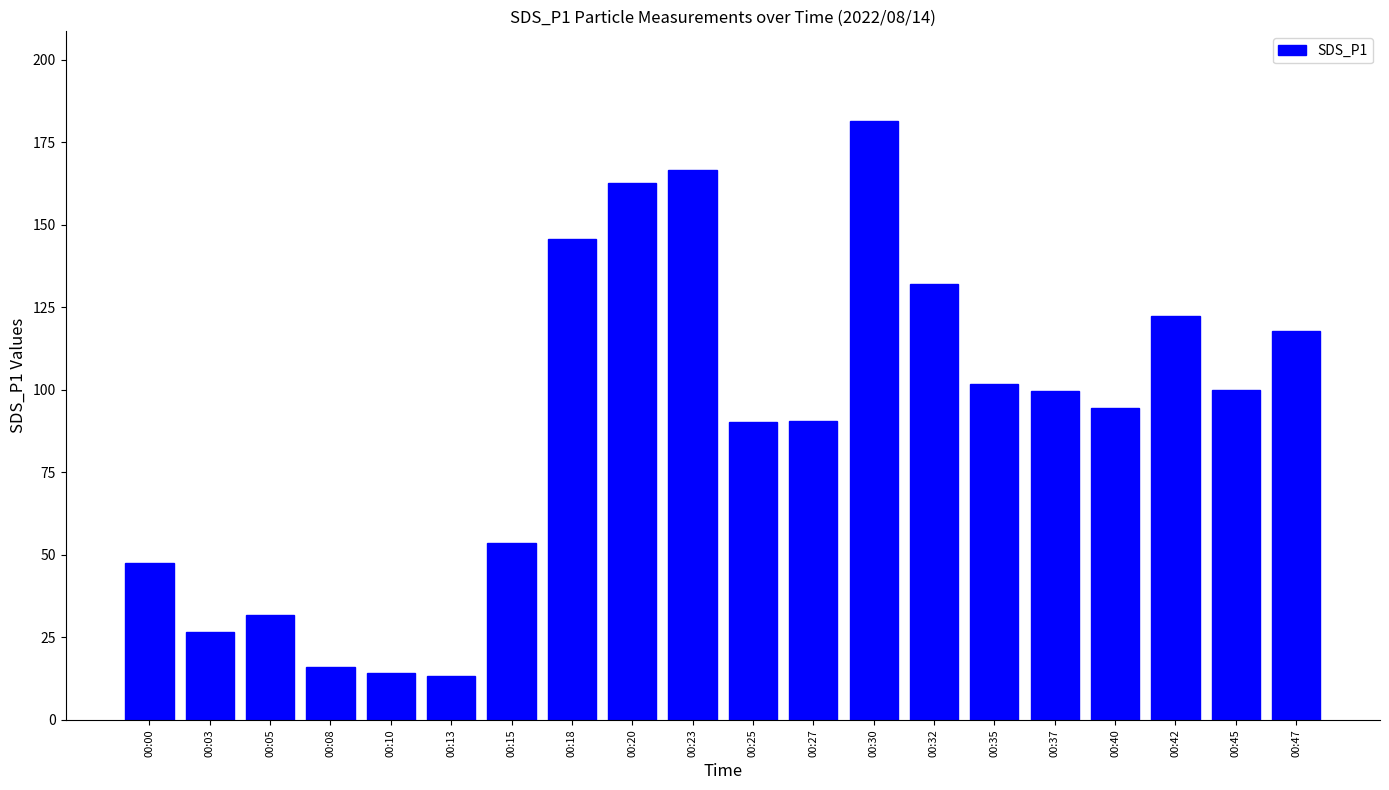

What is the difference between the maximum and minimum values?

168.1